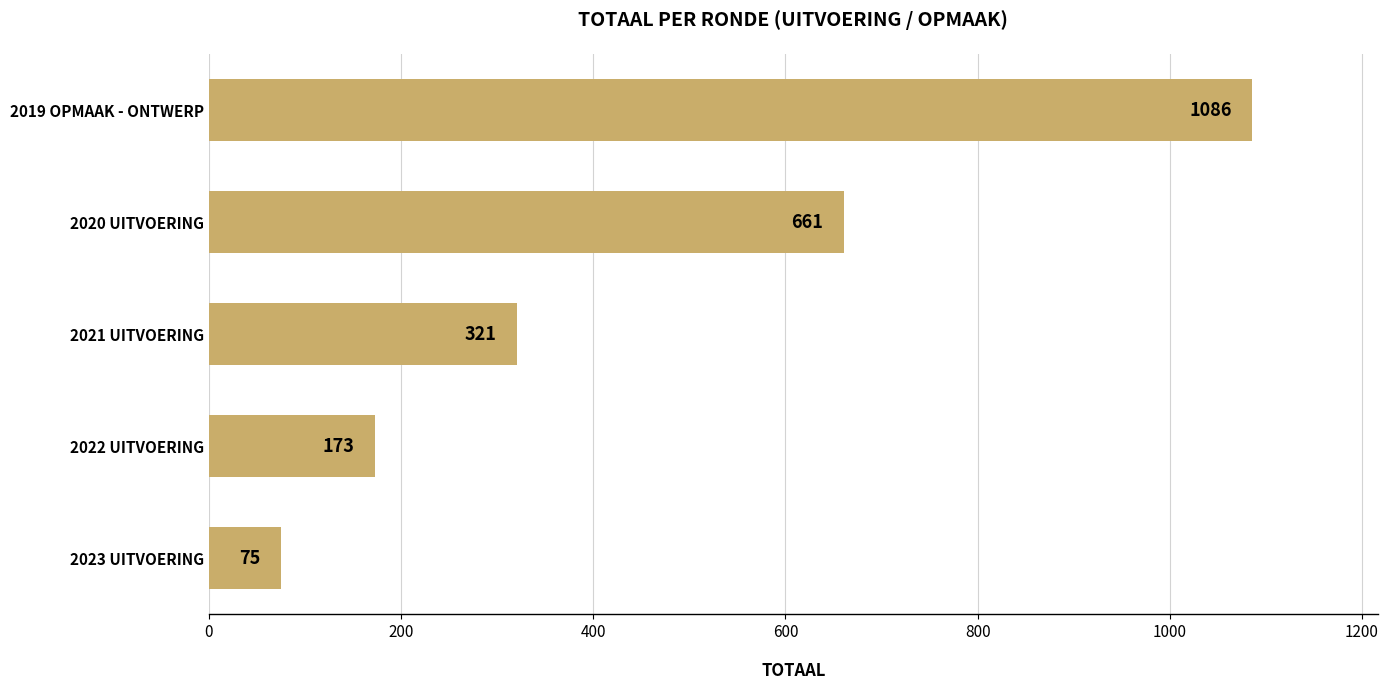

Reading top to bottom, list all the values displayed in this chart.

1086	661	321	173	75